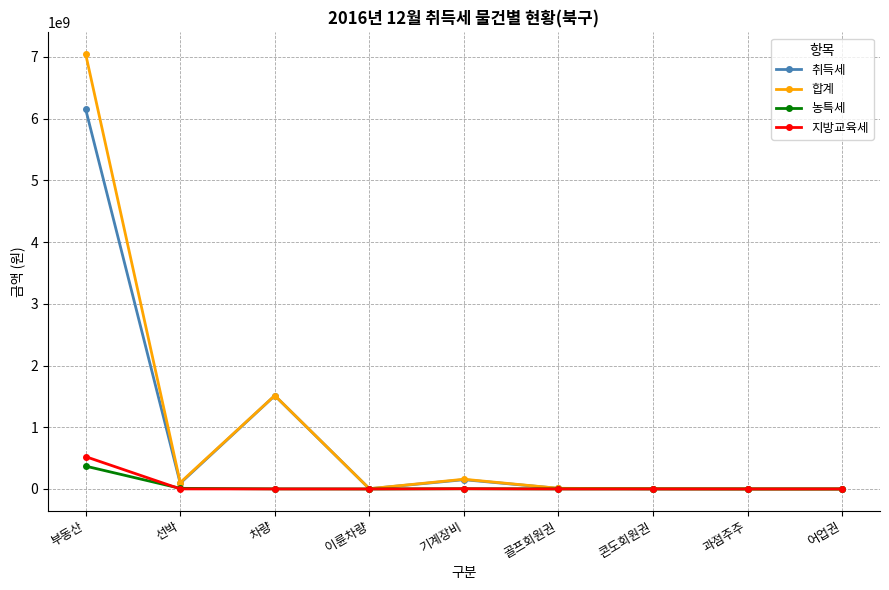

What is the average value of the 지방교육세 series?

58663534